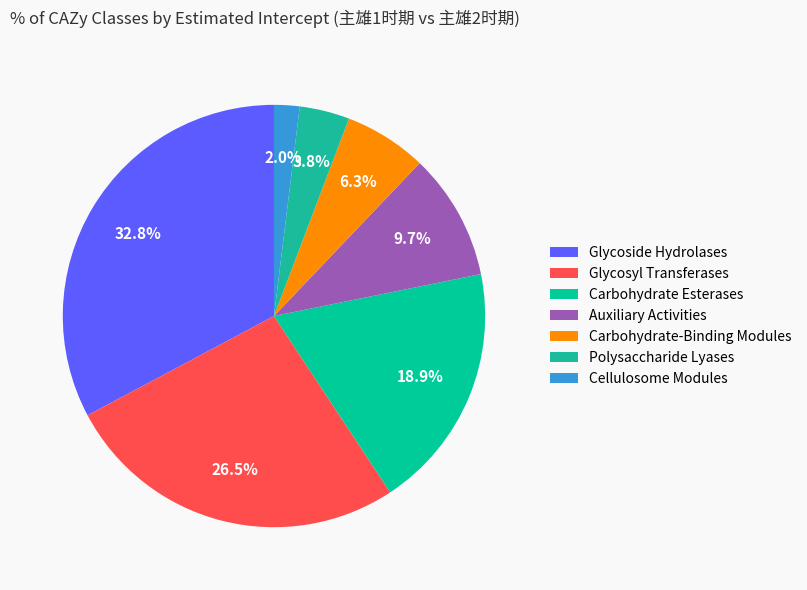

To the nearest percent, what percentage of the pie is Polysaccharide Lyases?

4%